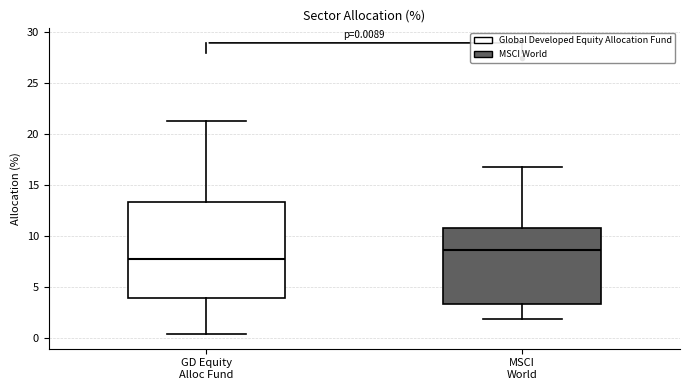

Which box has the lowest median line?

GD Equity Alloc Fund